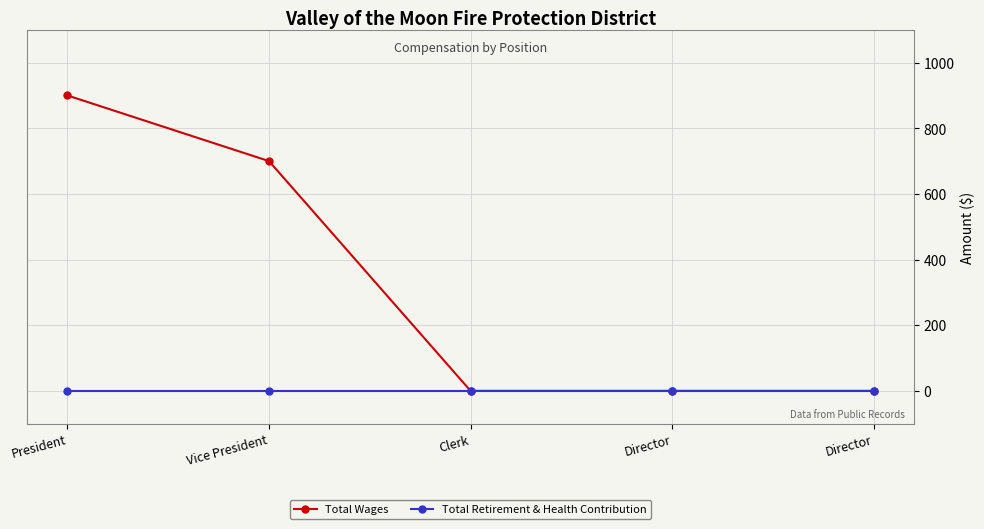

What are all the series names shown in the legend?

Total Wages, Total Retirement & Health Contribution